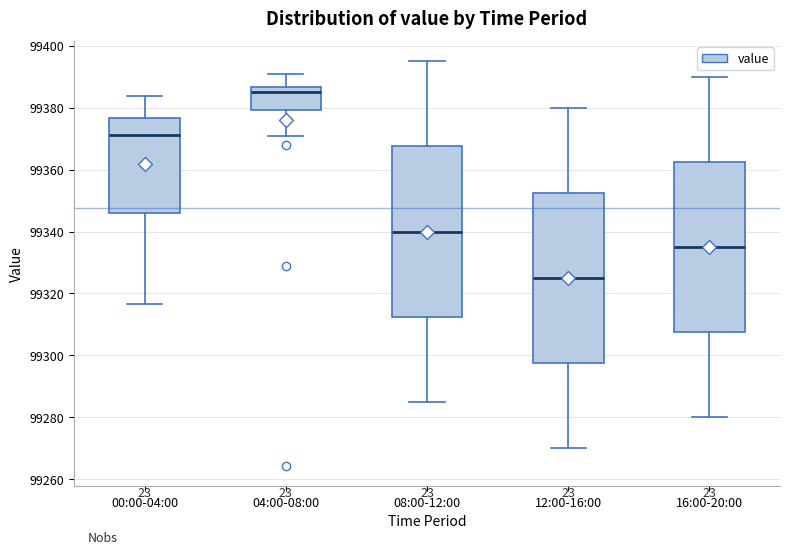

Reading left to right, read every box against the y-axis: the position of its median line, the range the box covers, and the ends of its whiskers. The values are not printed on the chart, so give them approximately, as read against the axis.

00:00-04:00: median 99372, box 99346 to 99376, whiskers 99316 to 99384
04:00-08:00: median 99384, box 99380 to 99386, whiskers 99370 to 99392
08:00-12:00: median 99340, box 99312 to 99368, whiskers 99286 to 99396
12:00-16:00: median 99326, box 99298 to 99352, whiskers 99270 to 99380
16:00-20:00: median 99336, box 99308 to 99362, whiskers 99280 to 99390